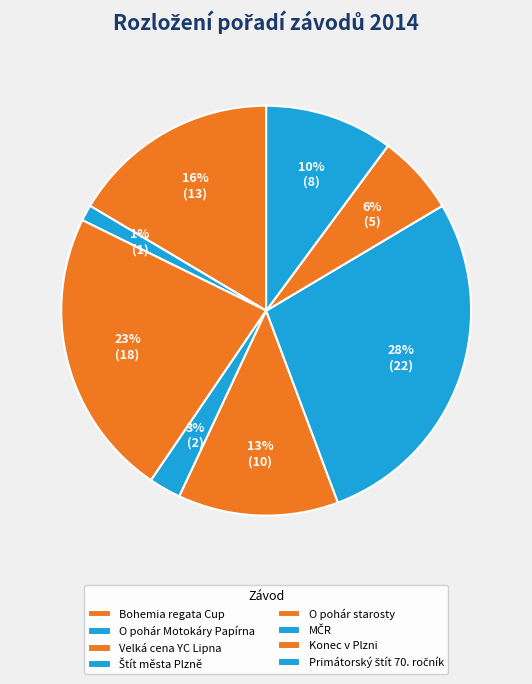

Is there a majority slice in this chart?

No